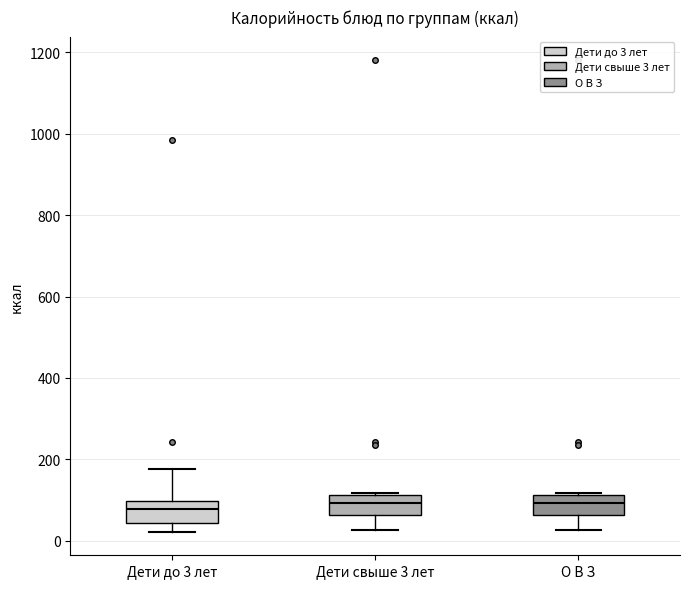

Where is the lower edge of the box for О В З on the y-axis? The values are not printed on the chart, so give them approximately, as read against the axis.

60